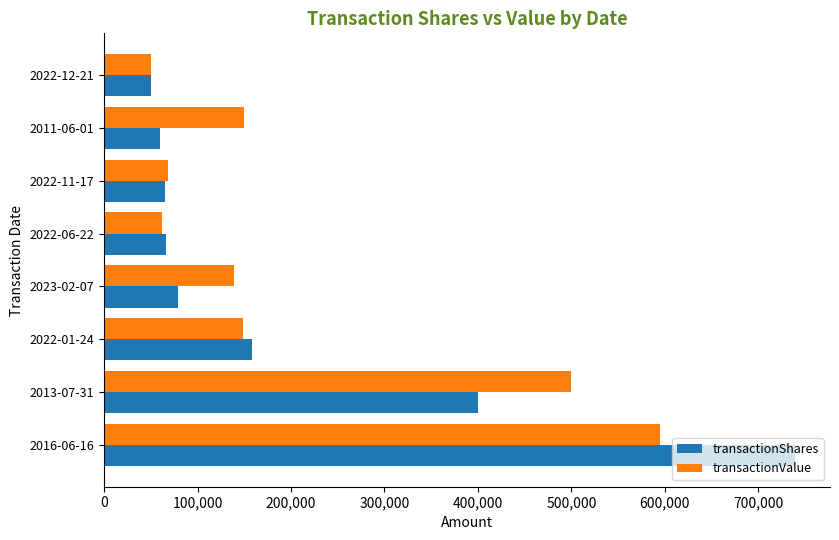

At how many categories does at least one series exceed 487377?

2